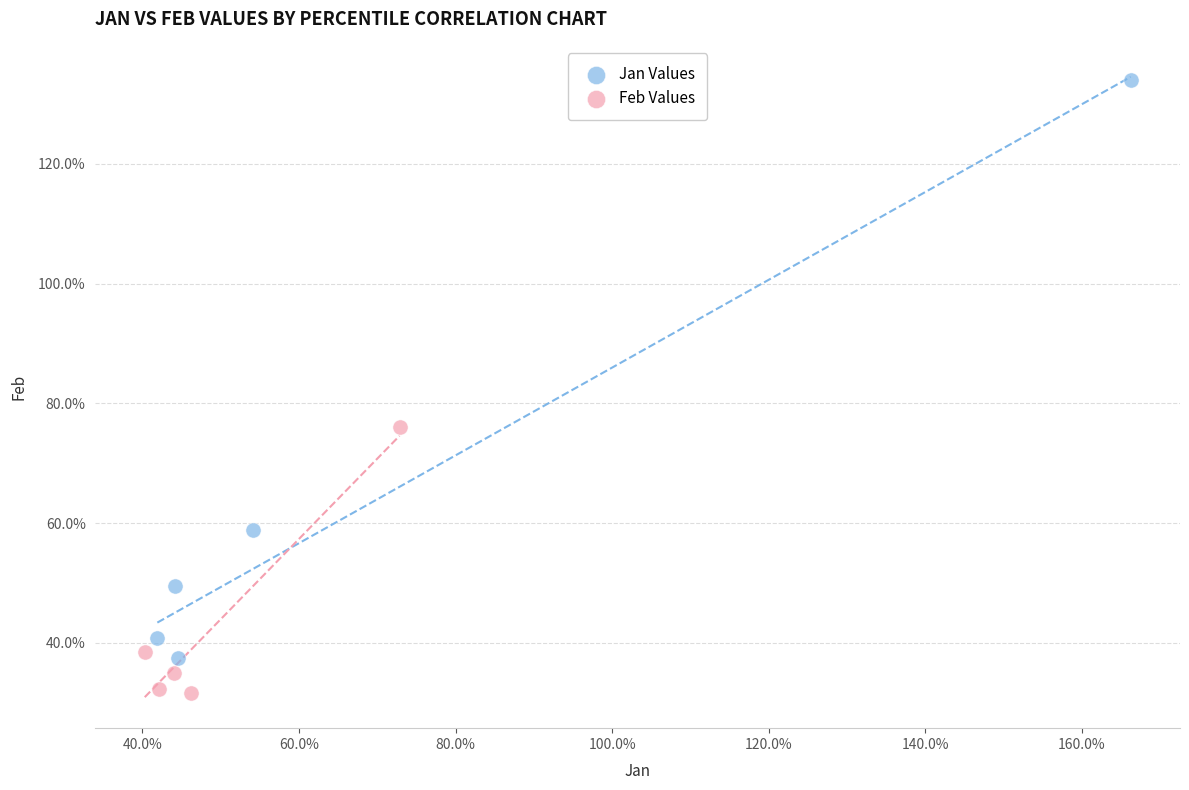

What are all the series names shown in the legend?

Jan Values, Feb Values